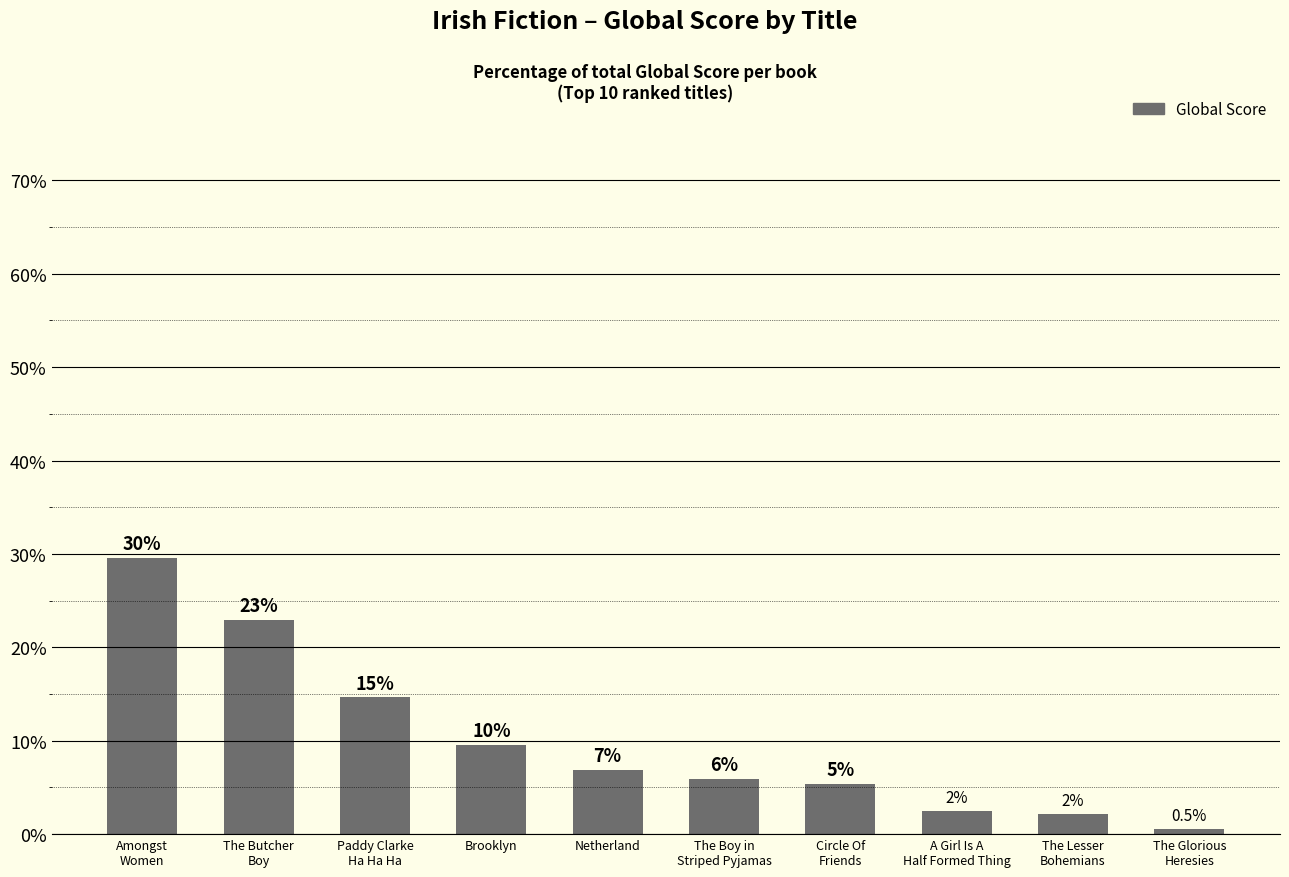

Is it true that the value at The Butcher
Boy is 22.9?

True